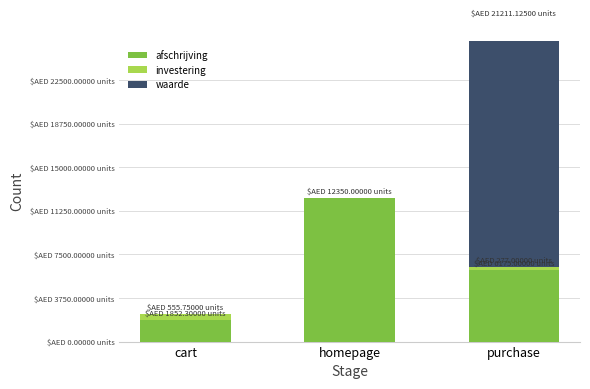

What is the spread (max minus min) of values at cart?

1852.3